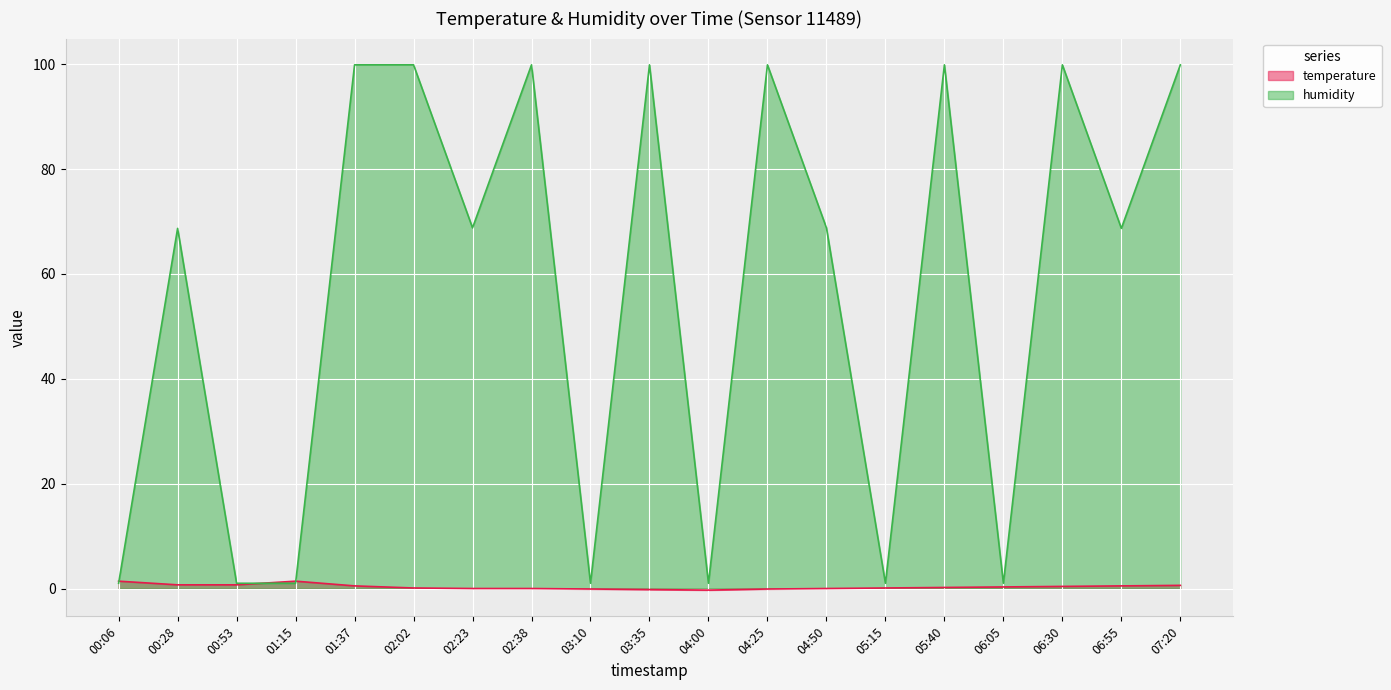

True or false: humidity has a value of 99.9 at 06:30.

True